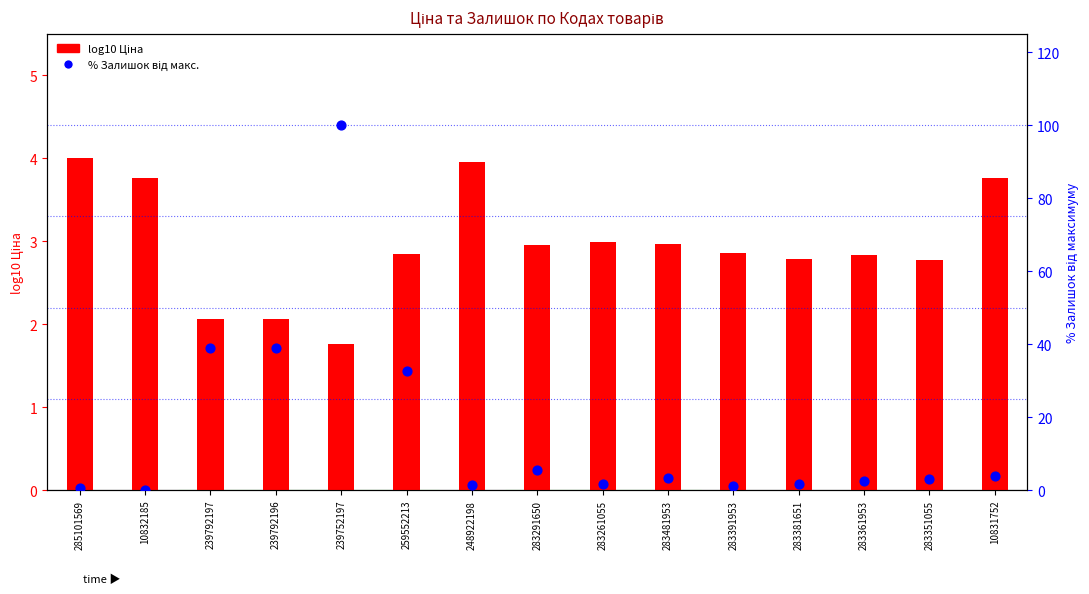

Which series reaches the minimum Y coordinate?

% Залишок від макс.